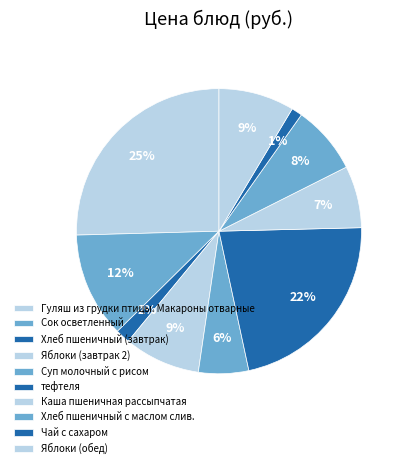

What is the smallest slice in the pie chart?

Чай с сахаром